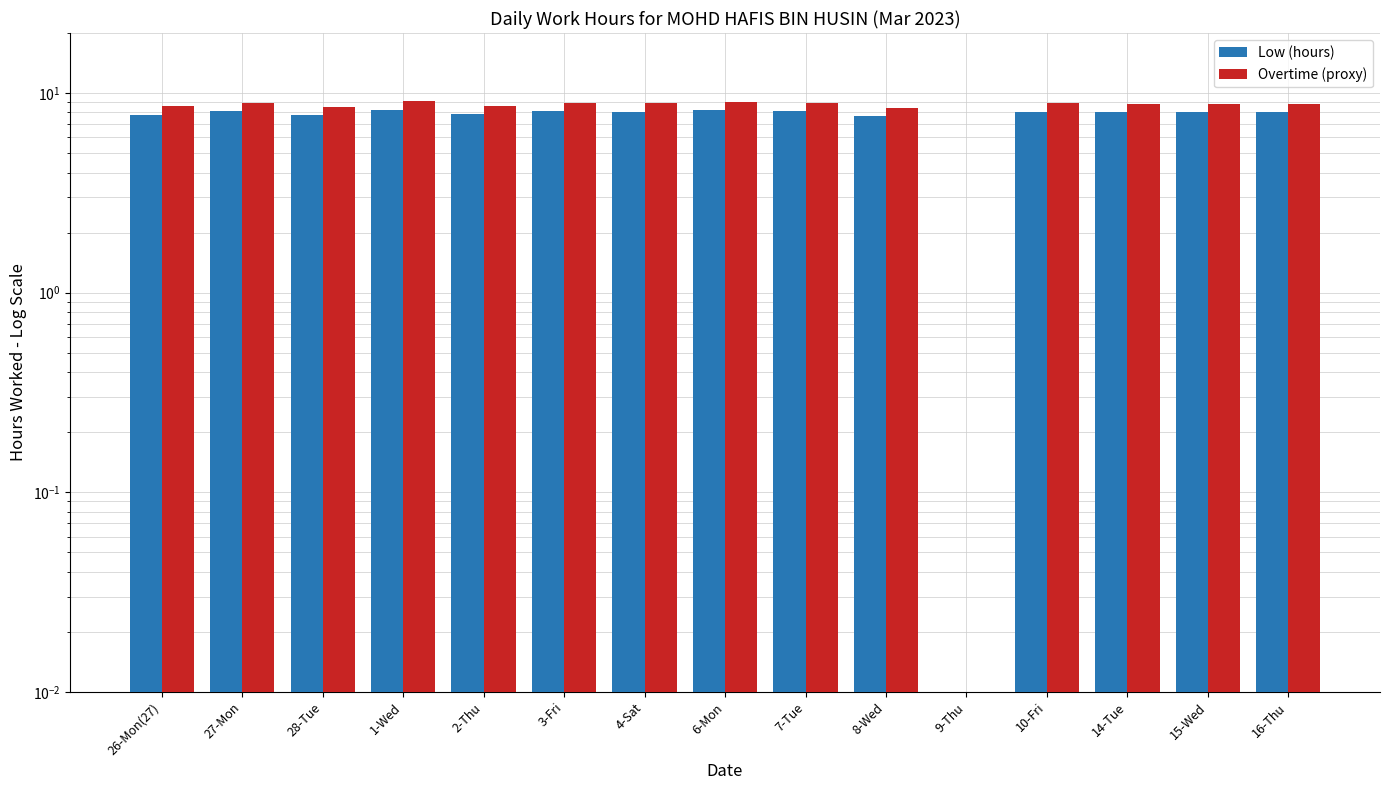

Reading right to left, what are all the values shown in this chart?

Low (hours): 16-Thu=8.0	15-Wed=8.1	14-Tue=8.0	10-Fri=8.1	9-Thu=0.0	8-Wed=7.6	7-Tue=8.1	6-Mon=8.2	4-Sat=8.1	3-Fri=8.1	2-Thu=7.9	1-Wed=8.3	28-Tue=7.8	27-Mon=8.1	26-Mon(27)=7.8
Overtime (proxy): 16-Thu=8.8	15-Wed=8.9	14-Tue=8.8	10-Fri=8.9	9-Thu=0.0	8-Wed=8.4	7-Tue=8.9	6-Mon=9.0	4-Sat=8.9	3-Fri=8.9	2-Thu=8.6	1-Wed=9.1	28-Tue=8.6	27-Mon=8.9	26-Mon(27)=8.6